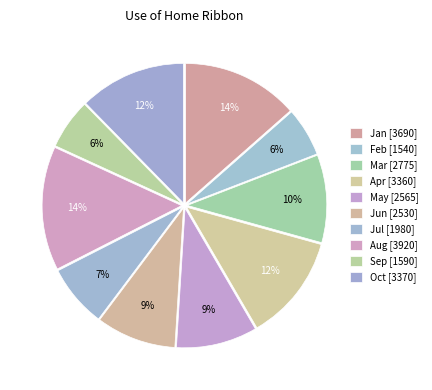

Count the number of slices in the pie.

10